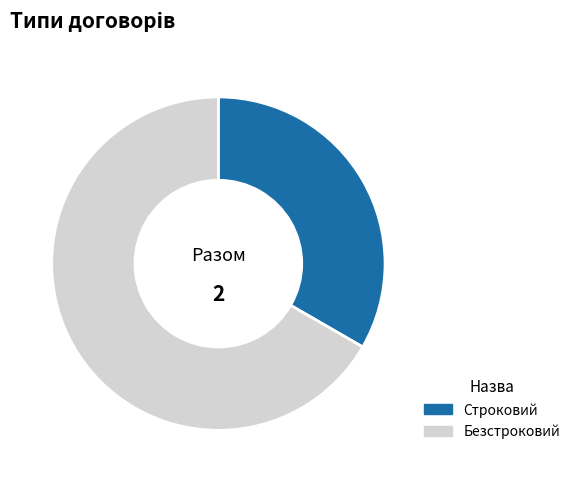

Does Строковий represent more than half of the total?

No